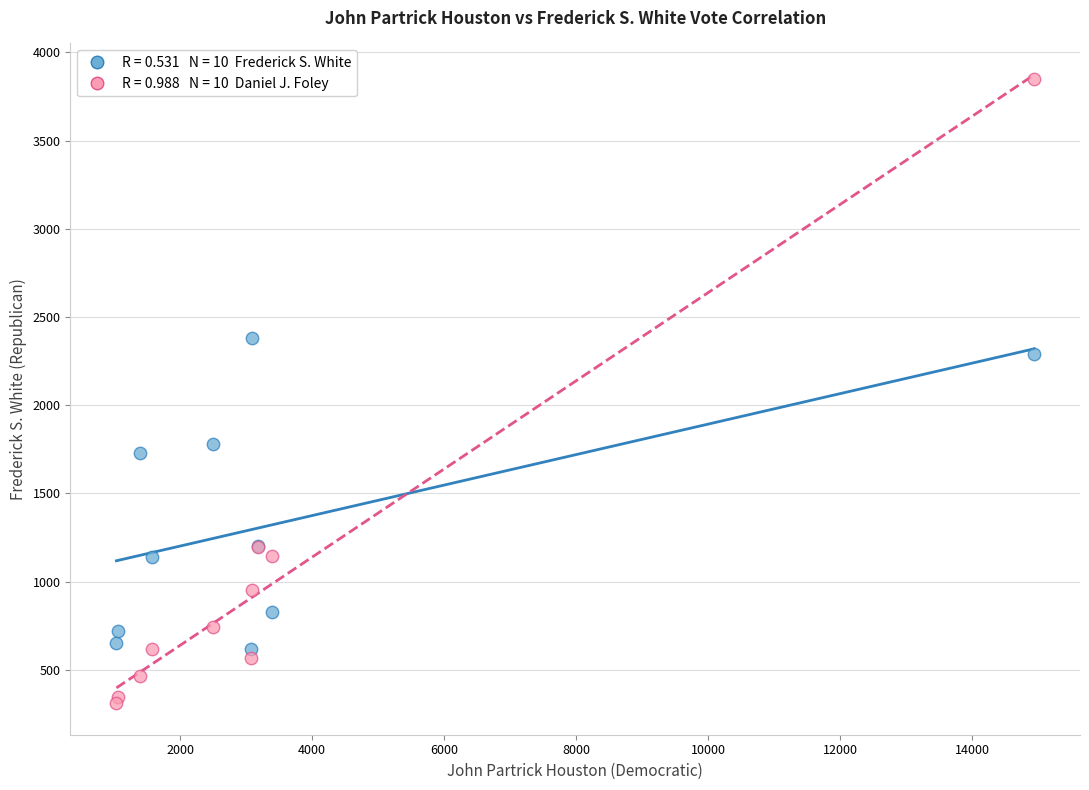

Across all series, what Y value is closest to 2079?

2288